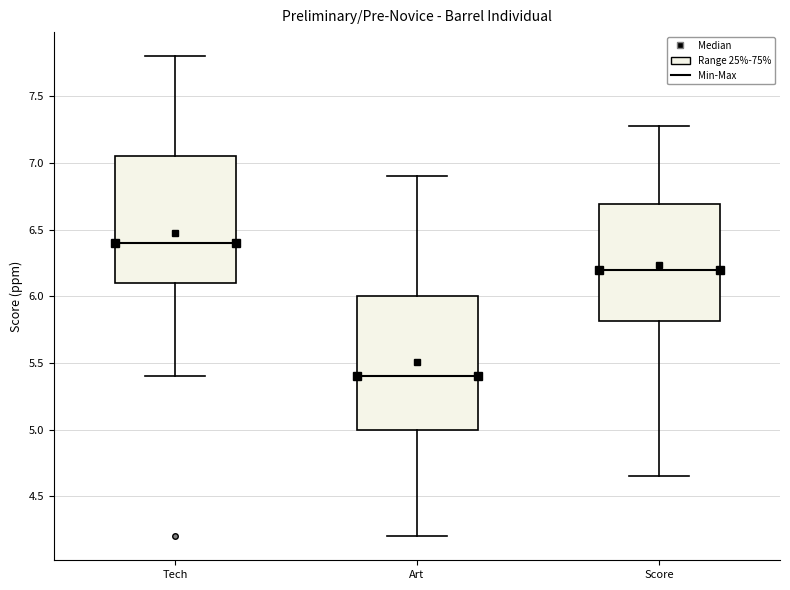

Where does the upper whisker of the box for Score end on the y-axis? The values are not printed on the chart, so give them approximately, as read against the axis.

7.30